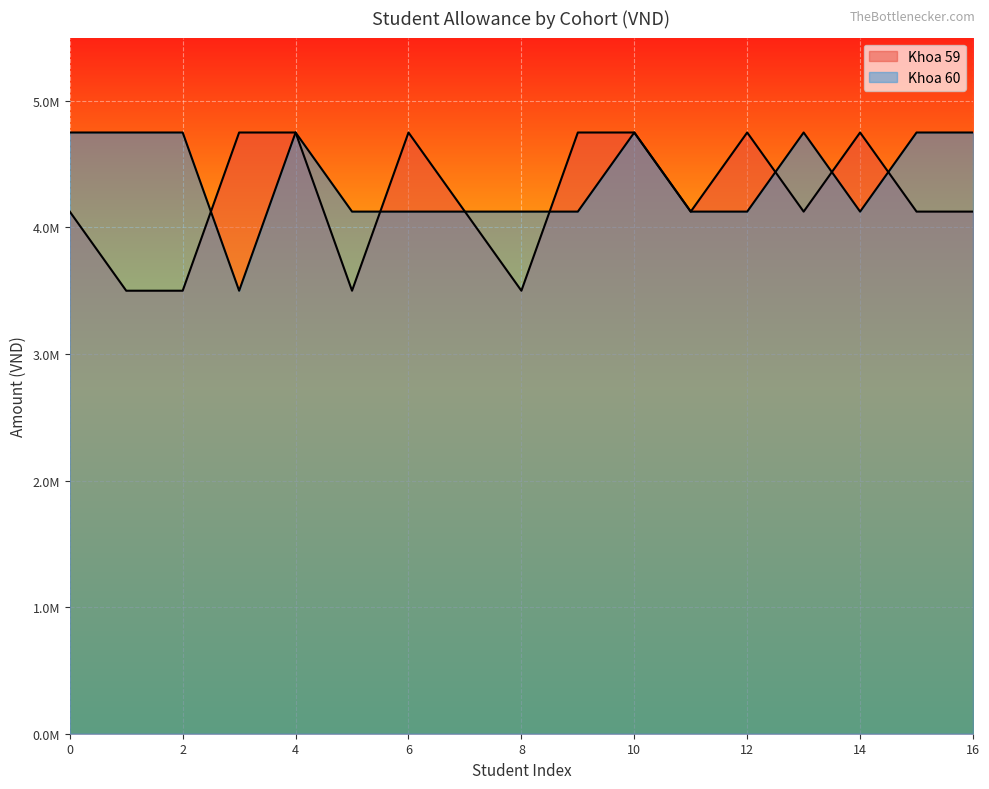

Does the chart display data point markers on the line(s)?

No